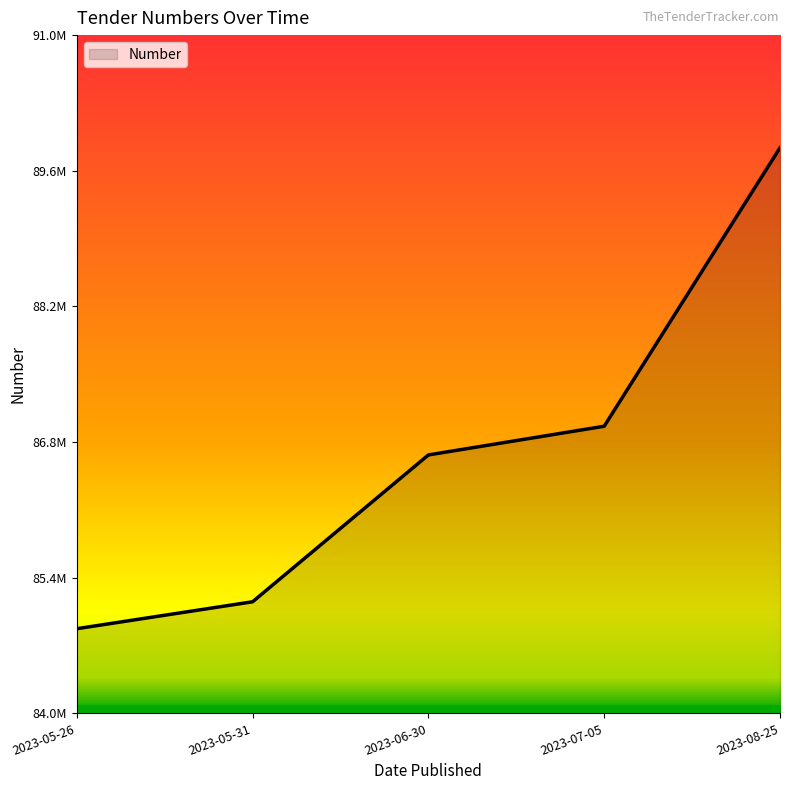

True or false: the data shows 30664330 at 2023-07-05.

False